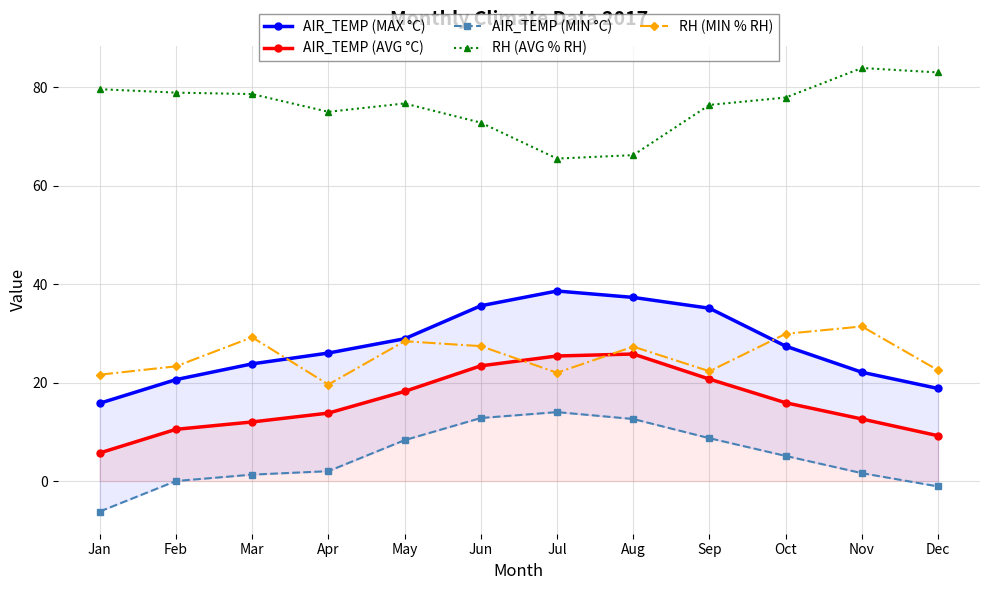

What is the difference between the highest and lowest values at Sep?

67.7